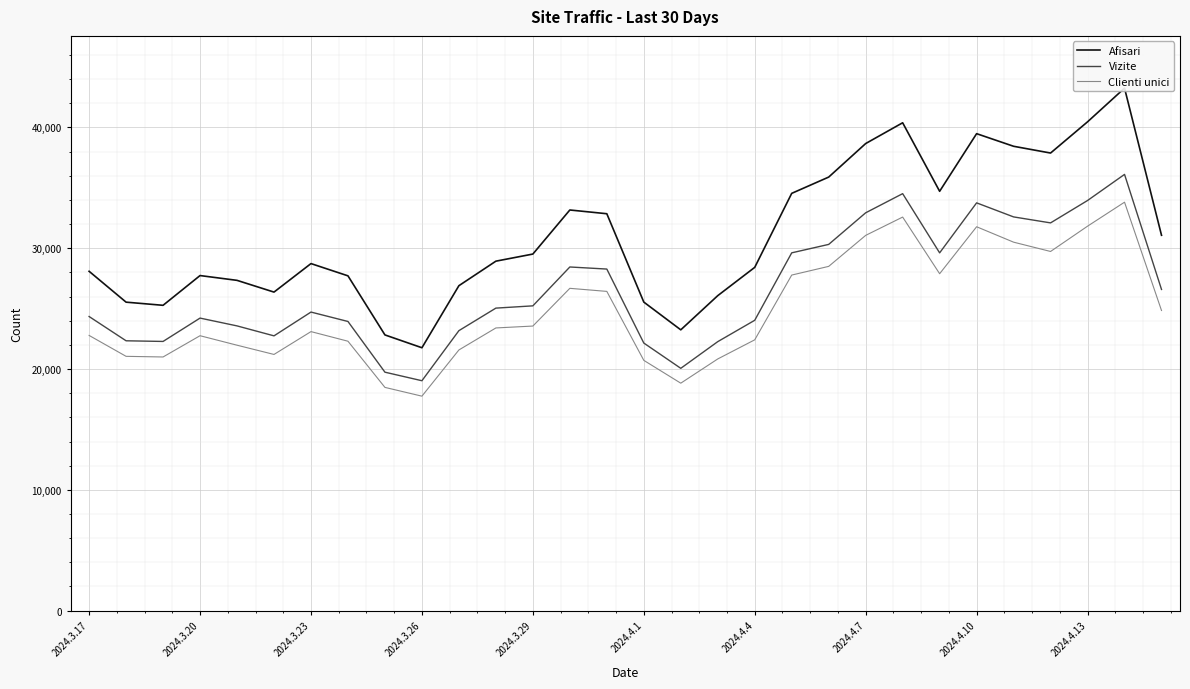

Rank the series by their average value, from lowest to highest.

Clienti unici, Vizite, Afisari